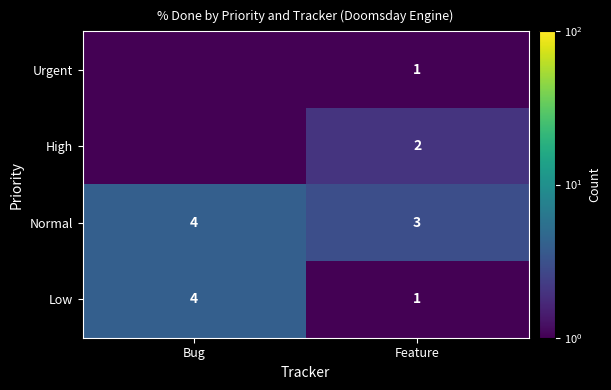

What is the maximum value shown in the chart?

4.0